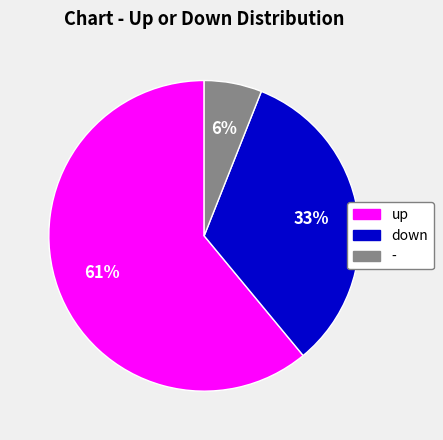

True or false: down accounts for 33% of the total.

True